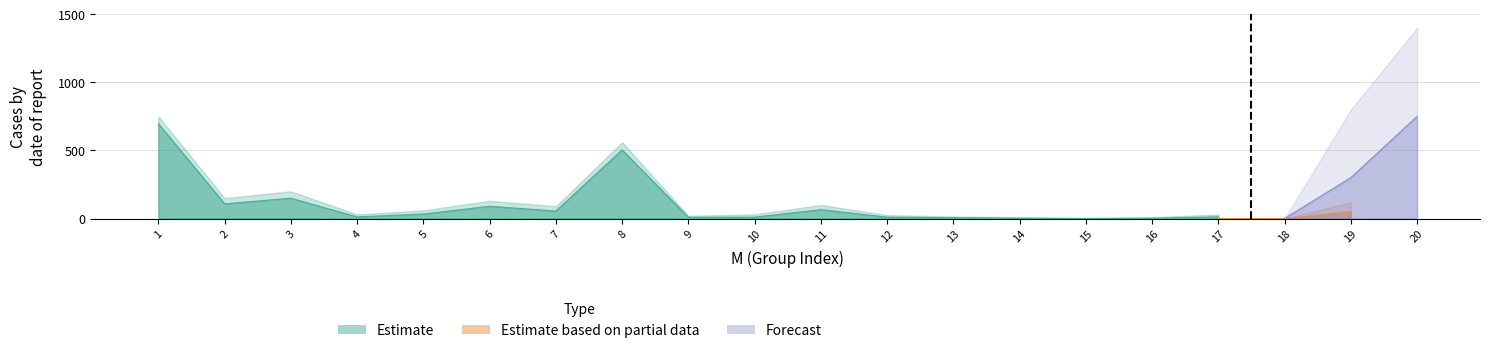

How many interior local valleys does the Estimate series have?

5